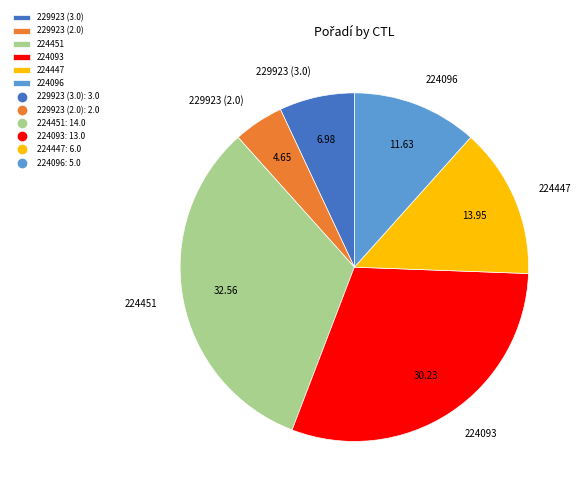

The 229923 (2.0) slice represents 5% of the pie. True or false?

True